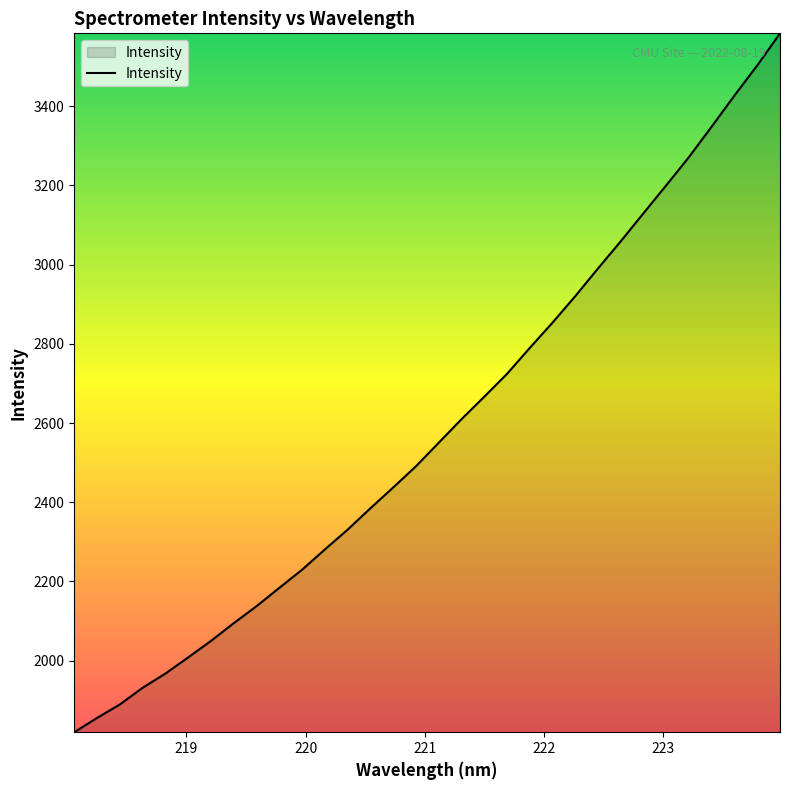

What is the greatest value displayed?

3584.0